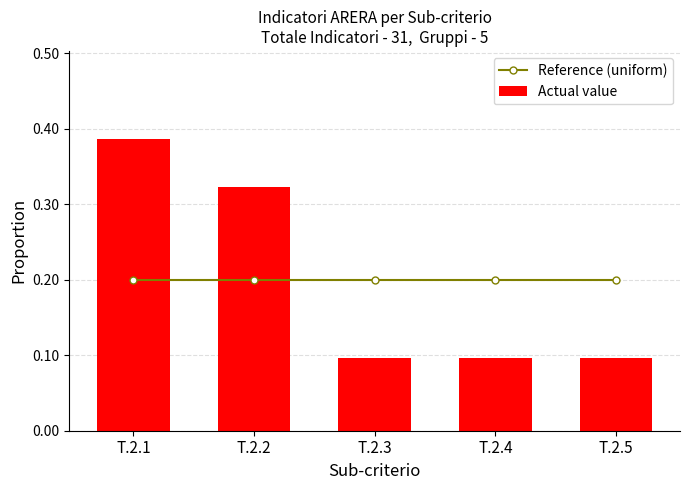

Which has a higher value, T.2.5 or T.2.2?

T.2.5